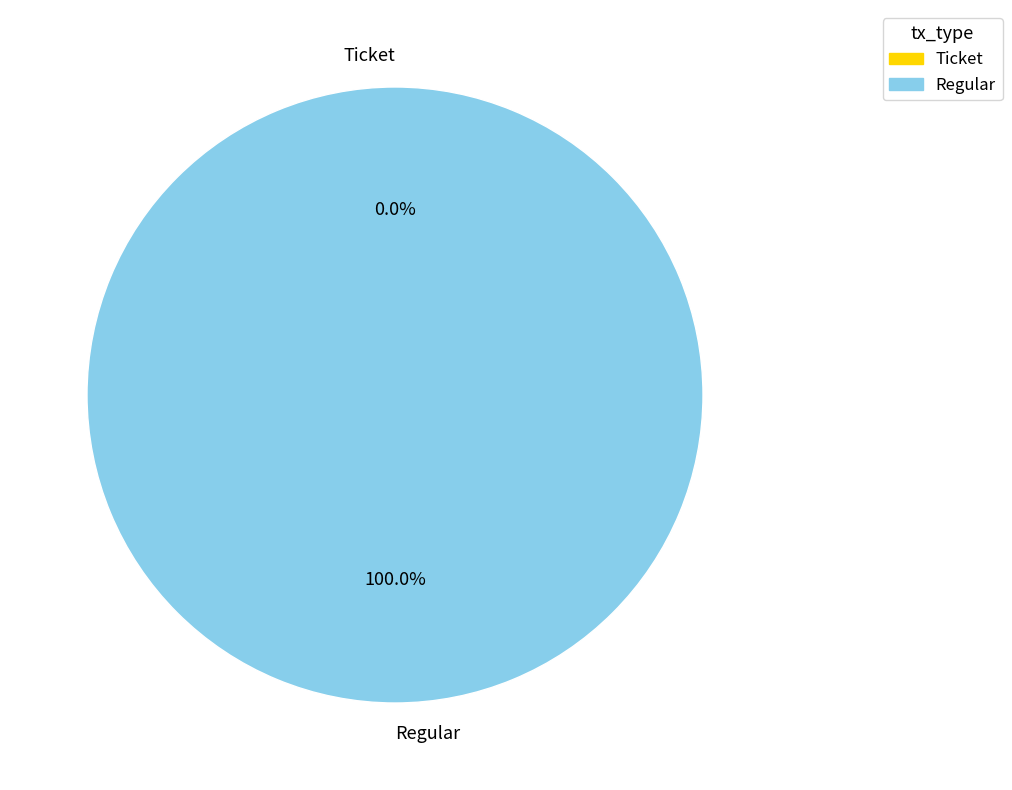

Count the number of slices in the pie.

2